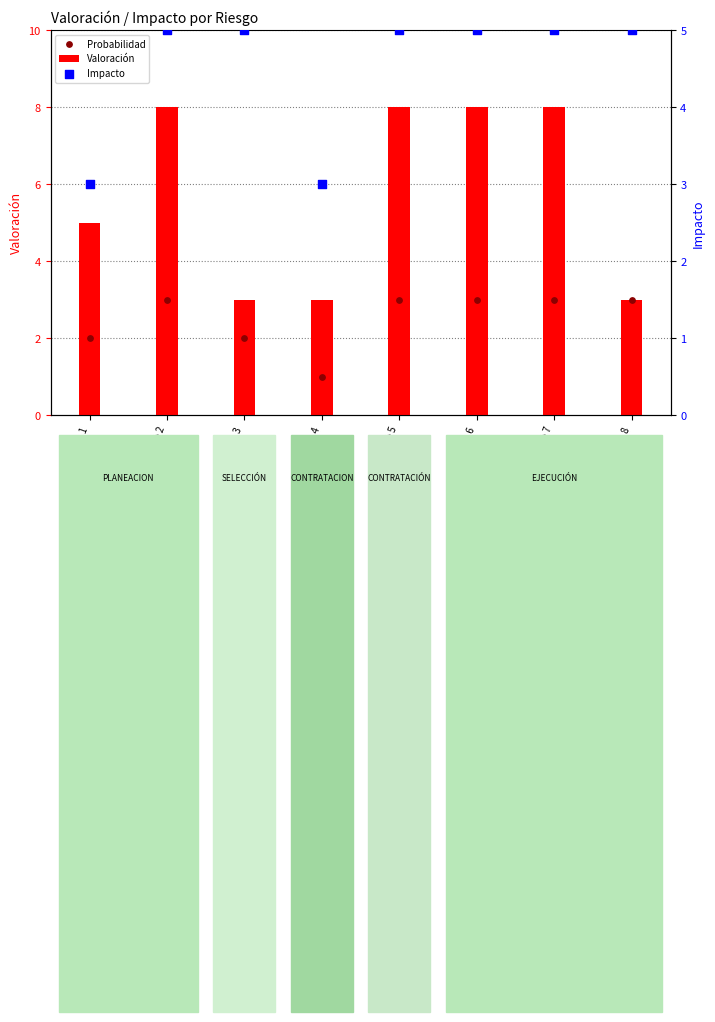

What are all the series names shown in the legend?

Valoración, Probabilidad, Impacto